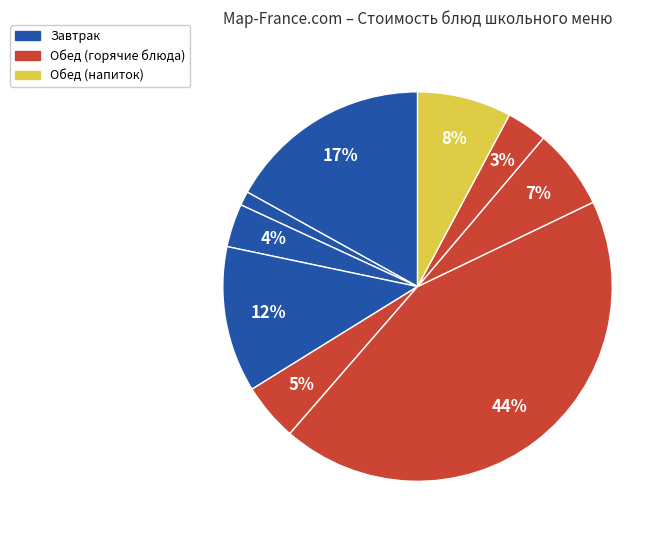

How many slices are in this pie chart?

9